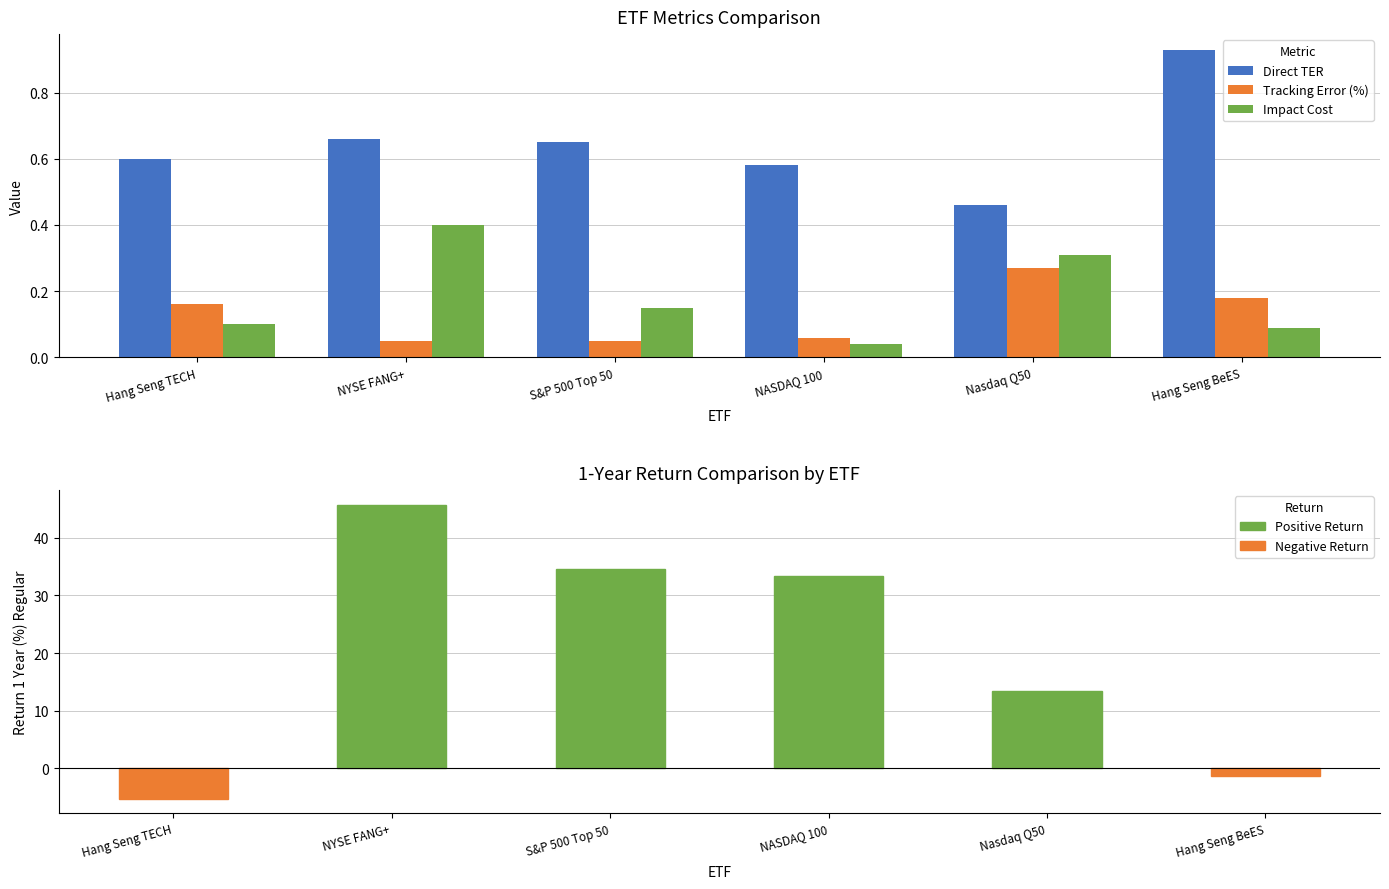

At which label is Return 1 Year (%) Regular closest to 20?

Nasdaq Q50